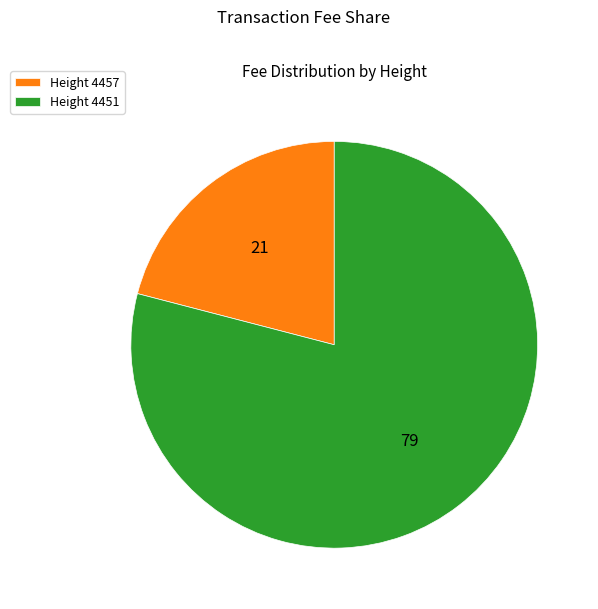

Is the sum of Height 4451 and Height 4457 greater than half?

Yes